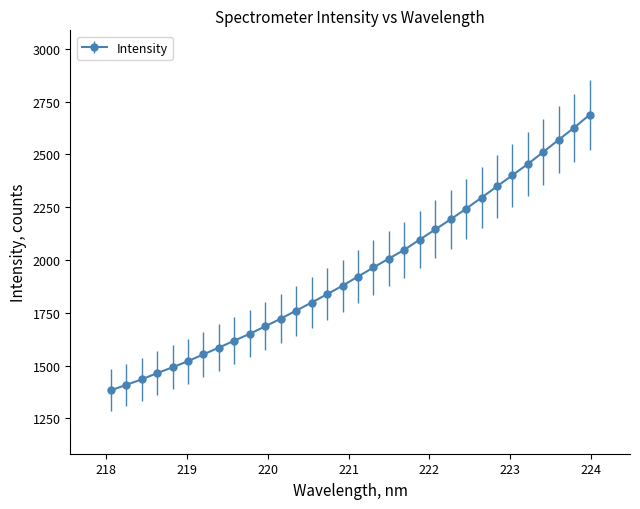

What is the difference between the maximum and second lowest values?

1278.6